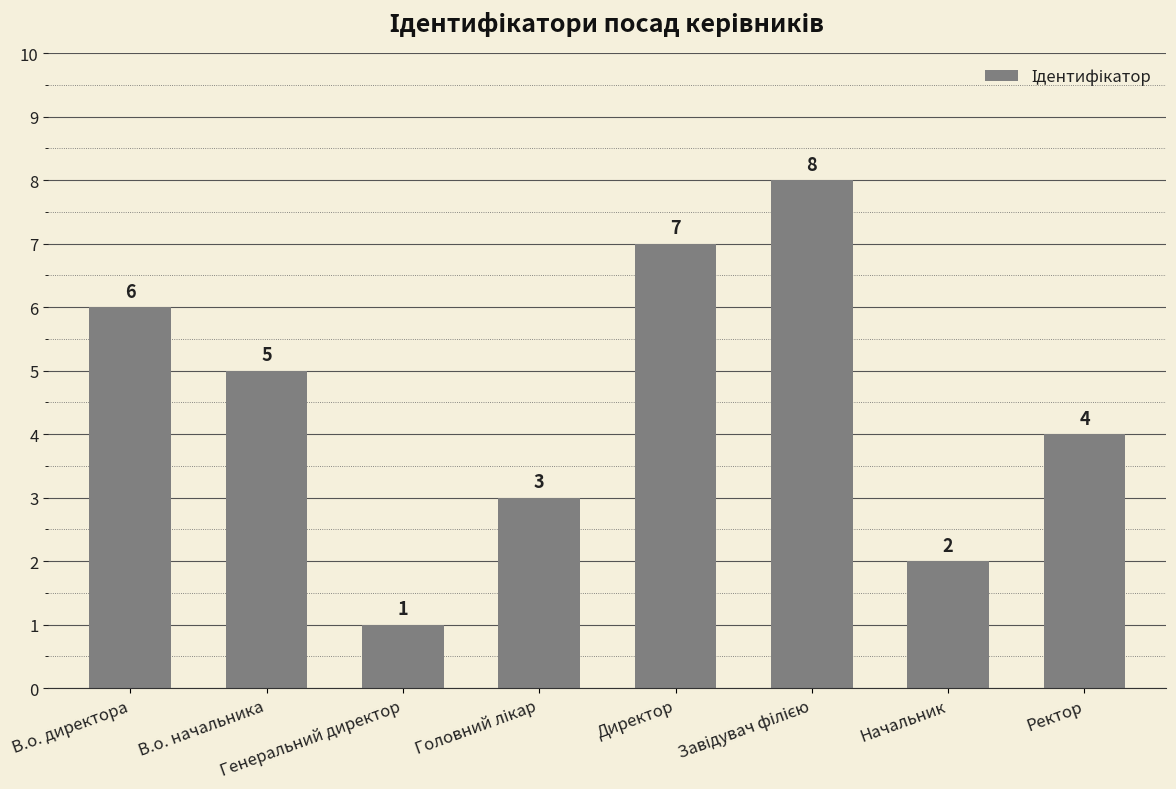

What is the sum of all values?

36